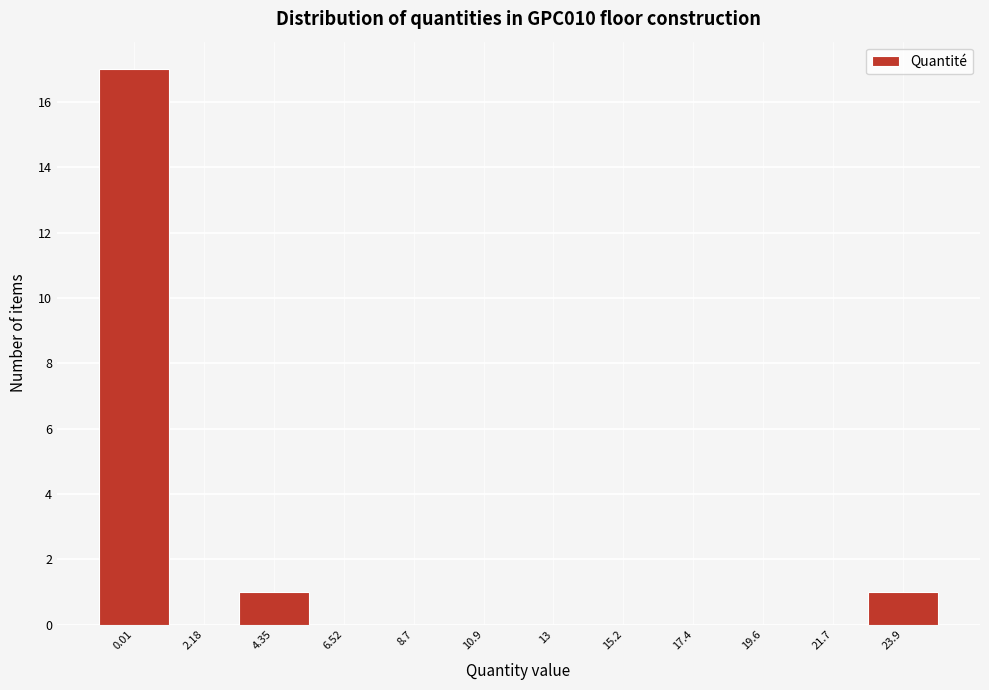

Reading right to left, what are all the values shown in this chart?

23.9=1	21.7=0	19.6=0	17.4=0	15.2=0	13=0	10.9=0	8.7=0	6.52=0	4.35=1	2.18=0	0.01=17